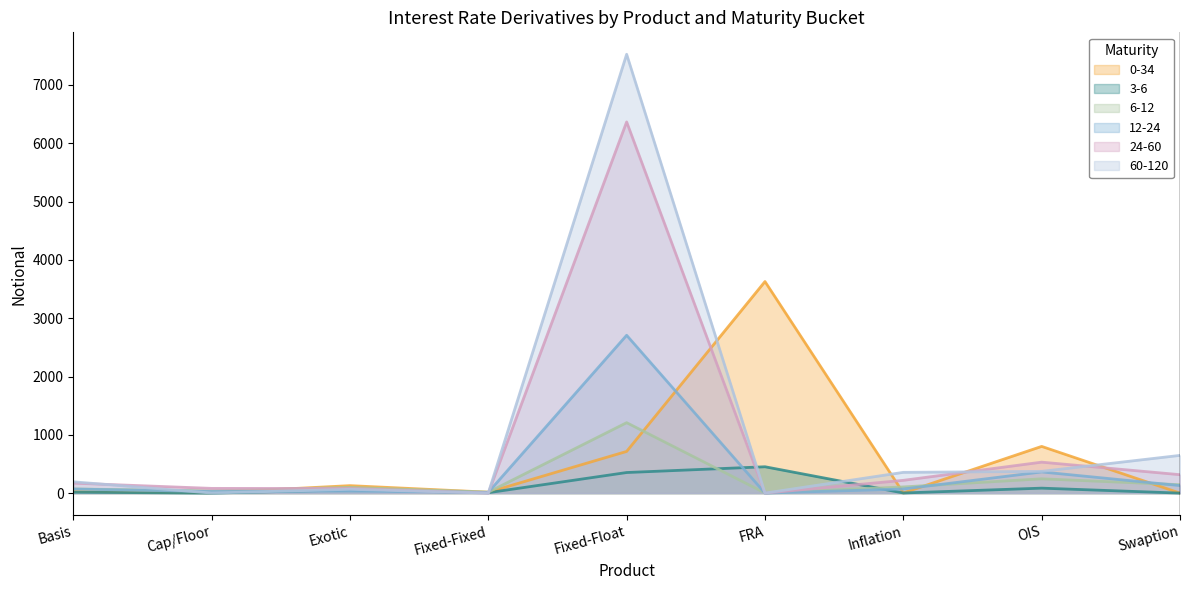

List the labels in order of 24-60 value, smallest first.

Fixed-Fixed, FRA, Exotic, Cap/Floor, Basis, Inflation, Swaption, OIS, Fixed-Float